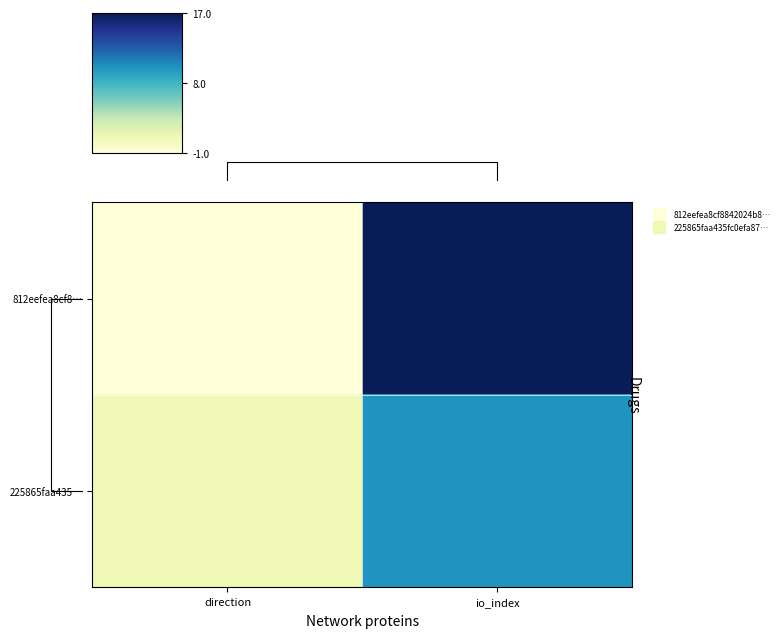

Rank the series at io_index from highest to lowest value.

812eefea8cf8…, 225865faa435…